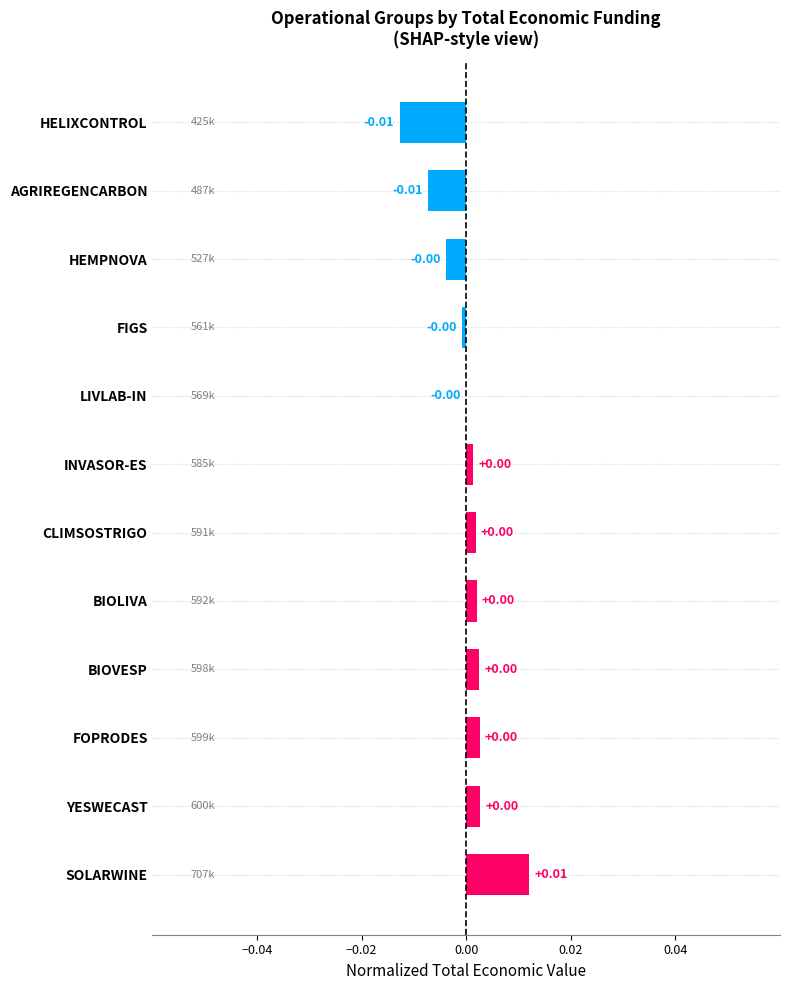

How many values exceed 0?

7